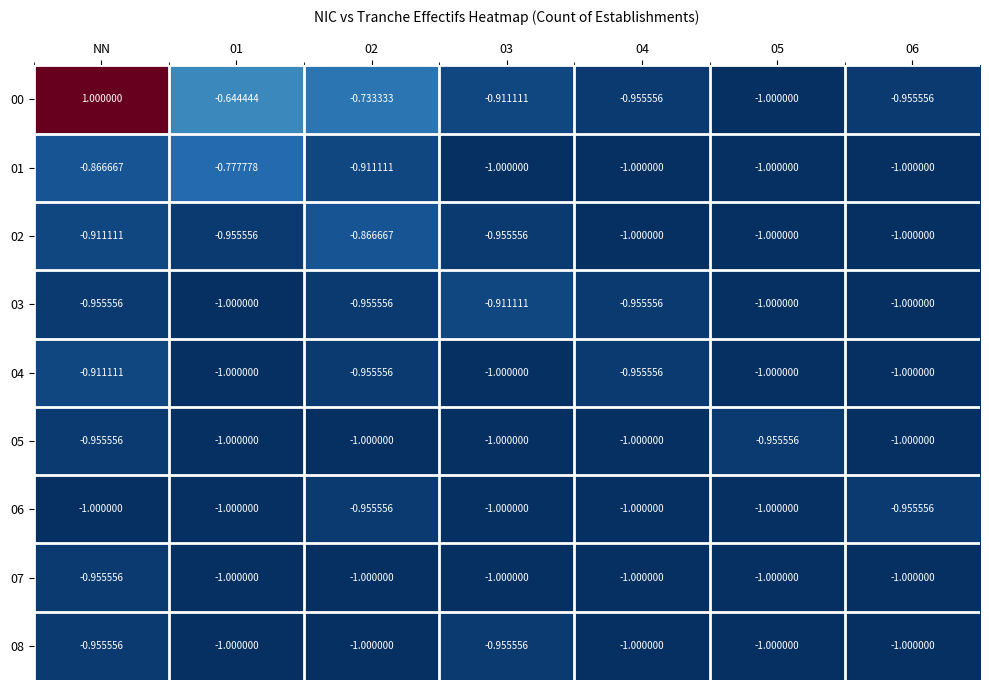

What is the total value across all series at 03?

-8.7